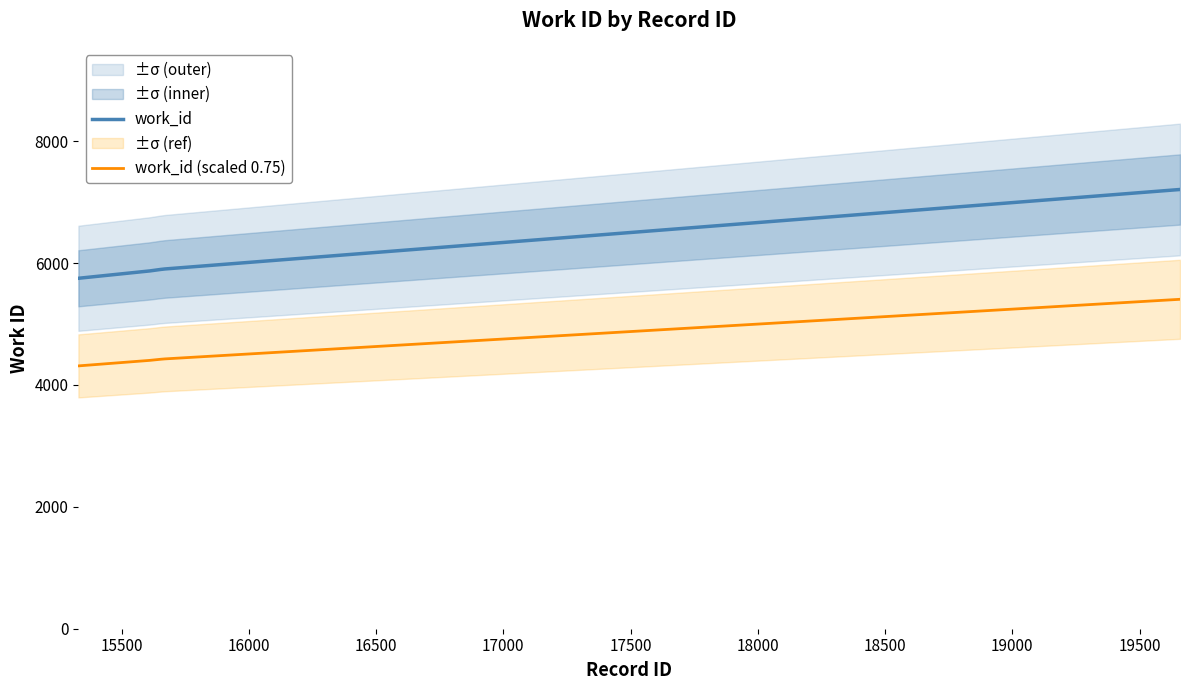

What is the minimum value for work_id?

5750.0